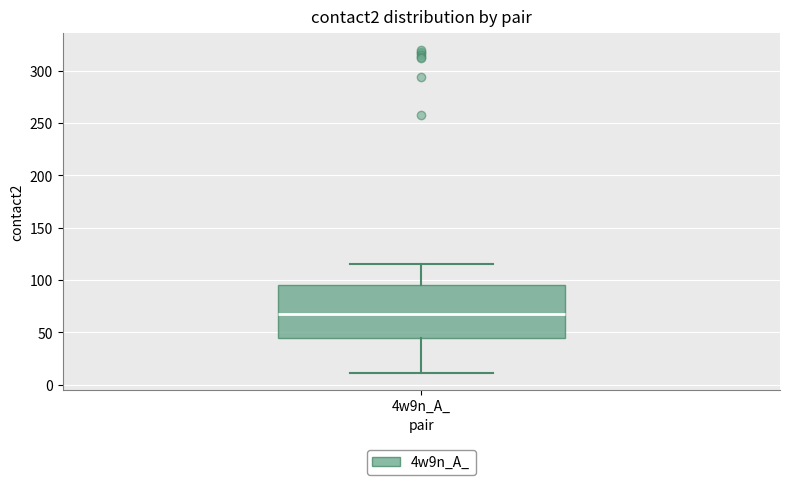

Read this box plot against the y-axis: the position of the median line, the range covered by the box, and the ends of both whiskers. The values are not printed on the chart, so give them approximately, as read against the axis.

median 70, box 45 to 95, whiskers 10 to 115